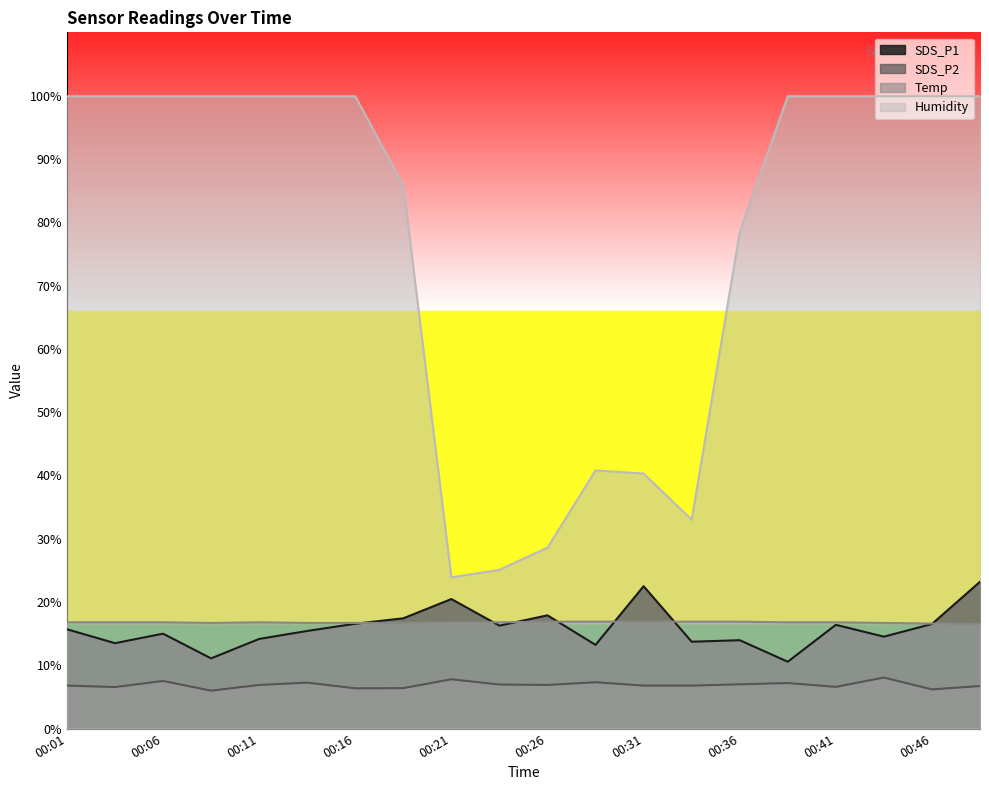

Which series has the largest total across all categories?

Humidity